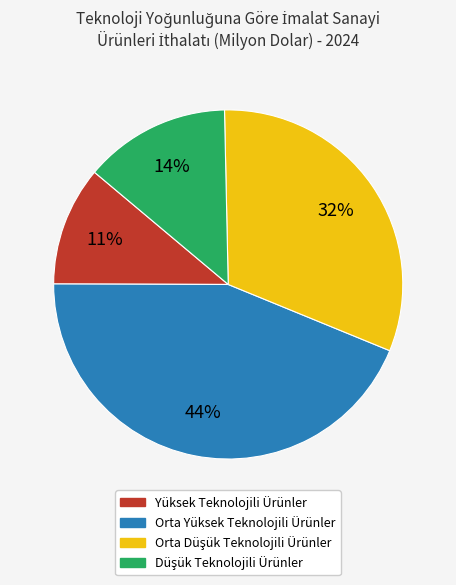

Which category has the biggest portion of the pie?

Orta Yüksek Teknolojili Ürünler